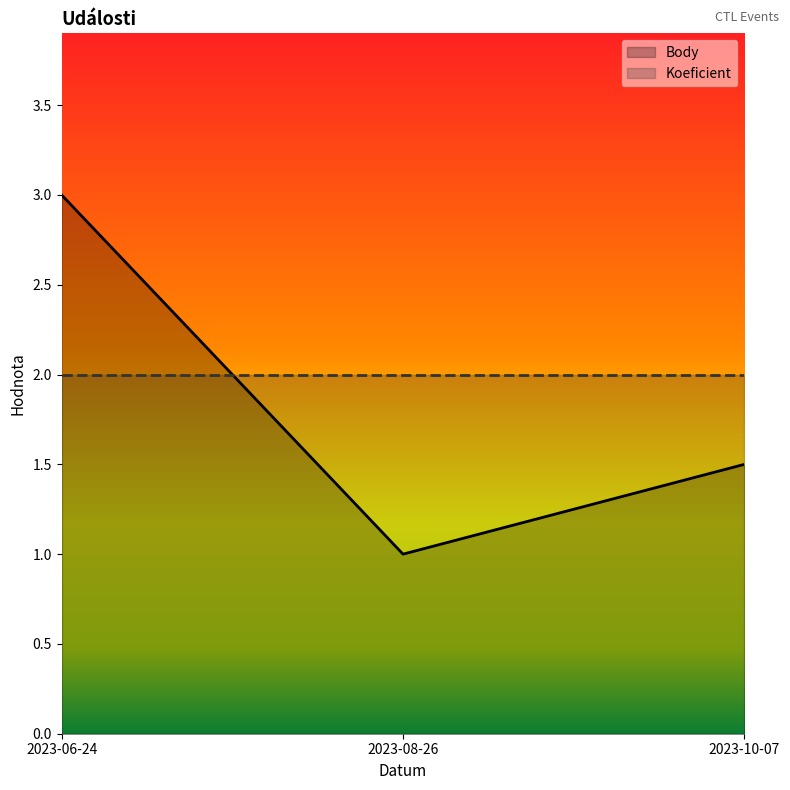

Reading right to left, list all the values displayed in this chart.

1.5	1.0	3.0